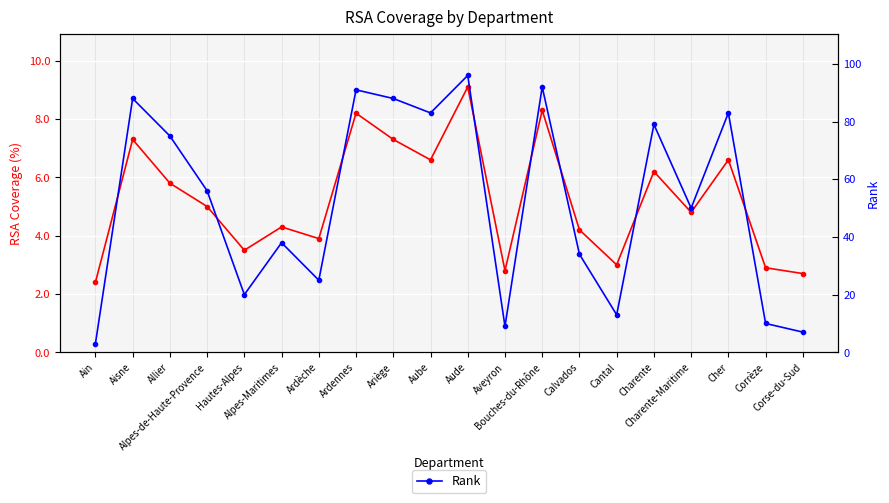

List the series in order of their overall mean, highest first.

Rank, RSA Coverage (%)